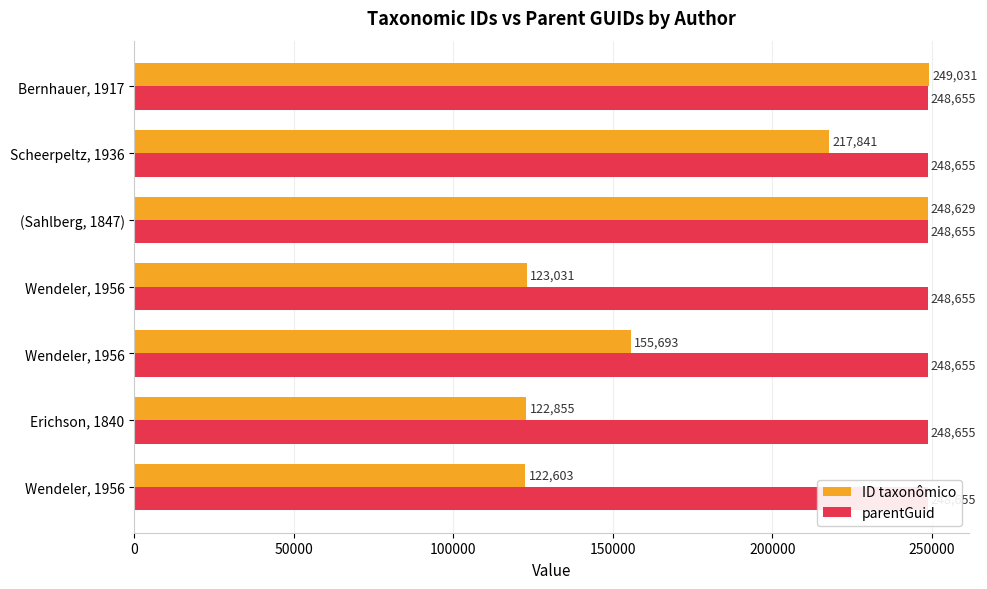

What is the lowest value of the ID taxonômico series?

122603.0